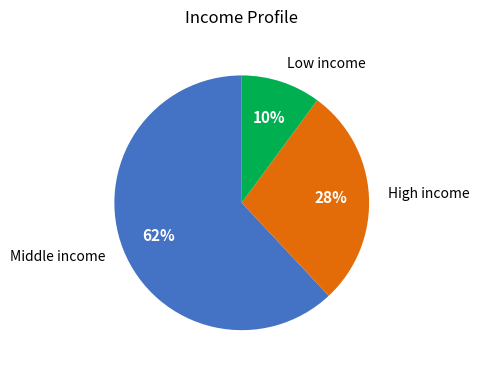

To the nearest percent, what is the average slice percentage?

33%